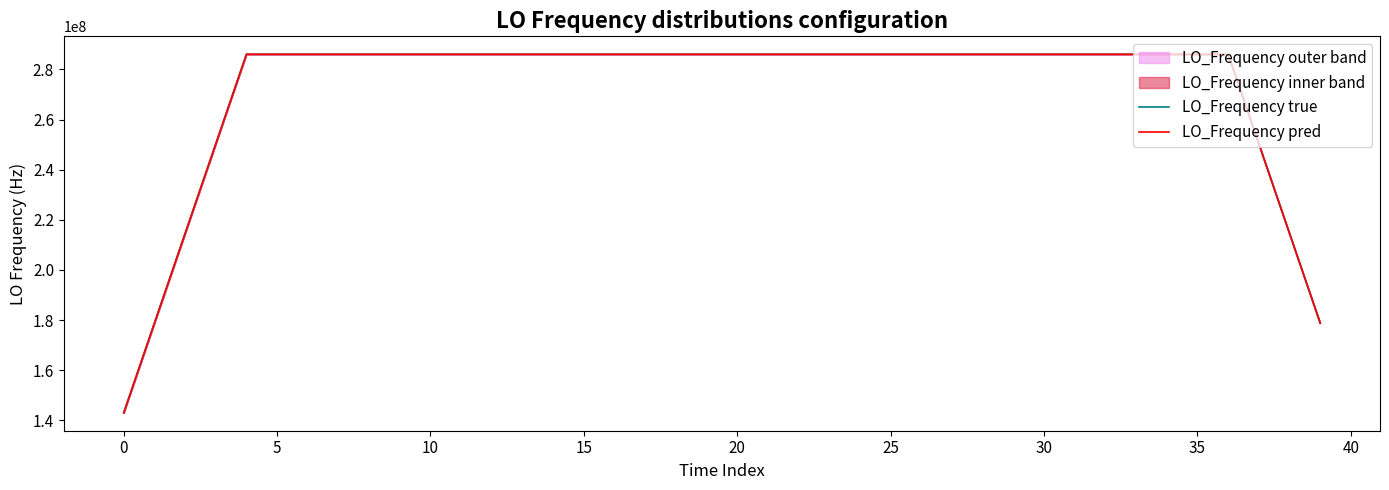

True or false: LO_Frequency true and LO_Frequency pred cross at least once.

False